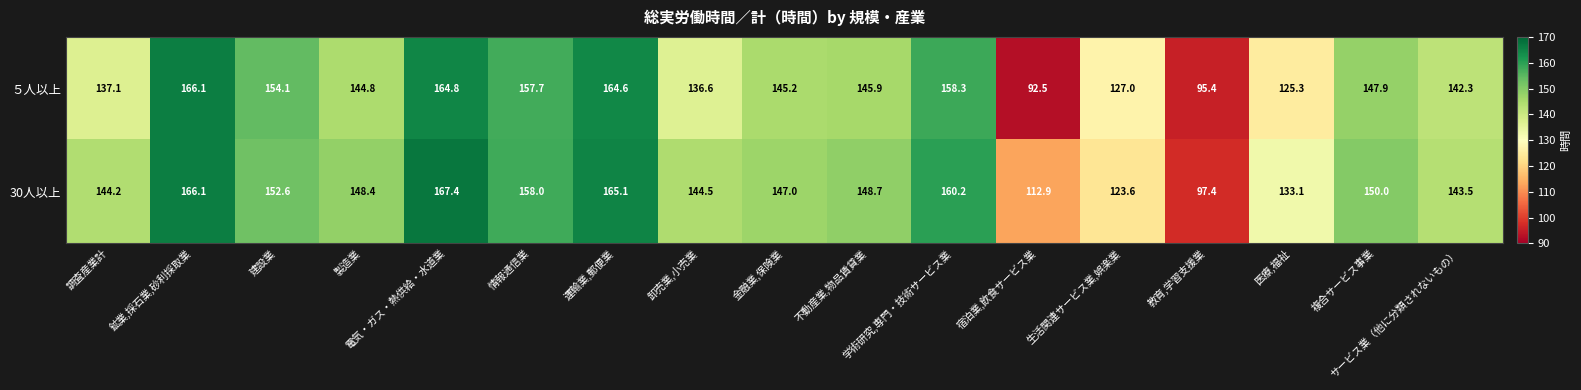

Is it true that 30人以上 equals 219.6 at 情報通信業?

False